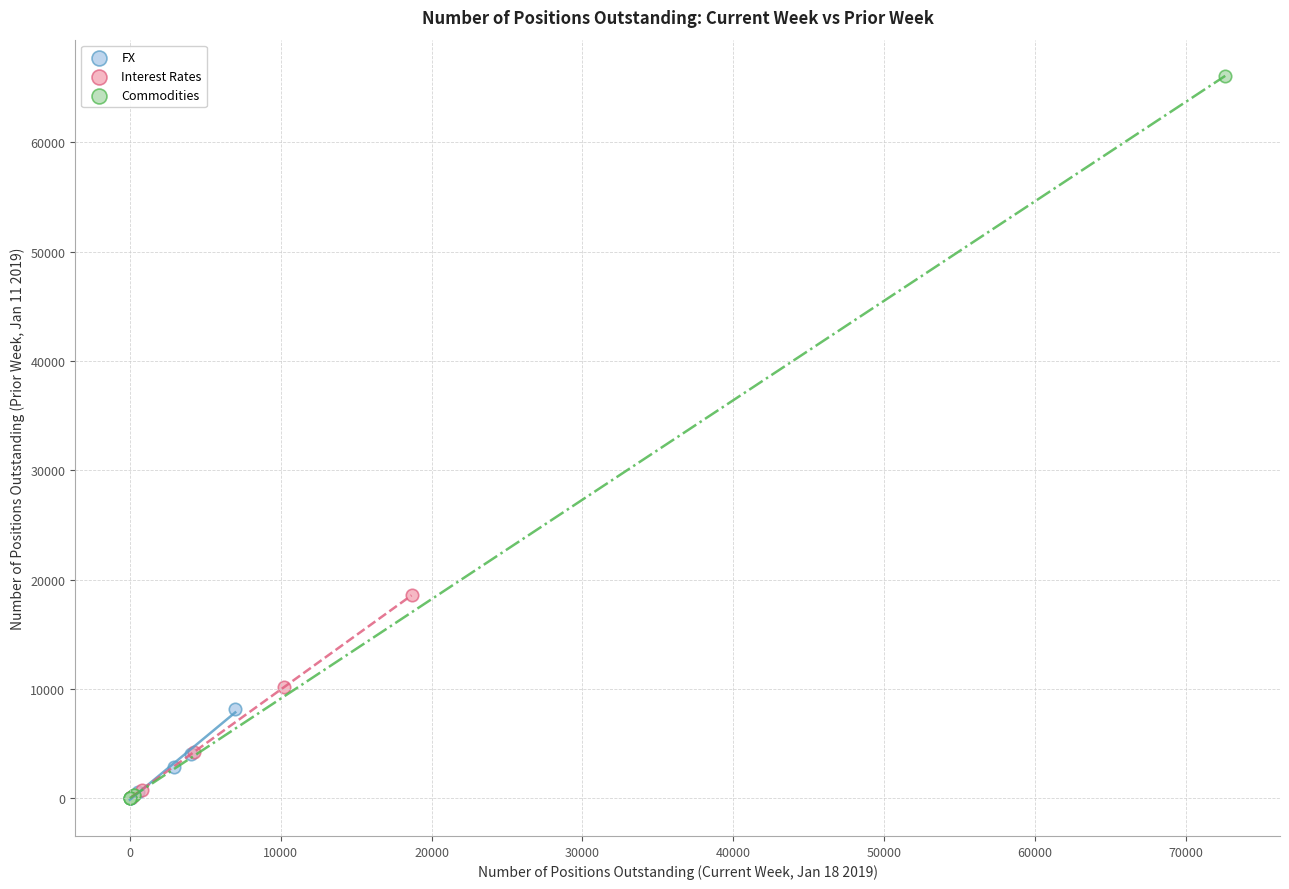

Which series has the largest Y range (max minus min)?

Commodities